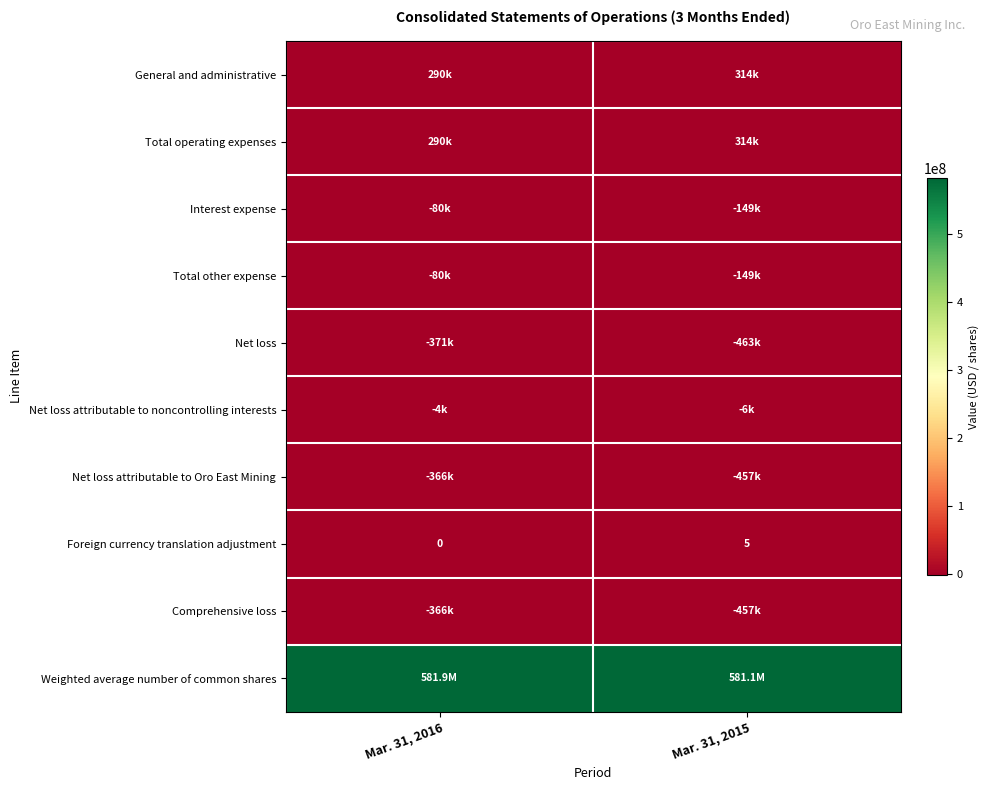

Which label corresponds to the largest value in the chart?

Mar. 31, 2016